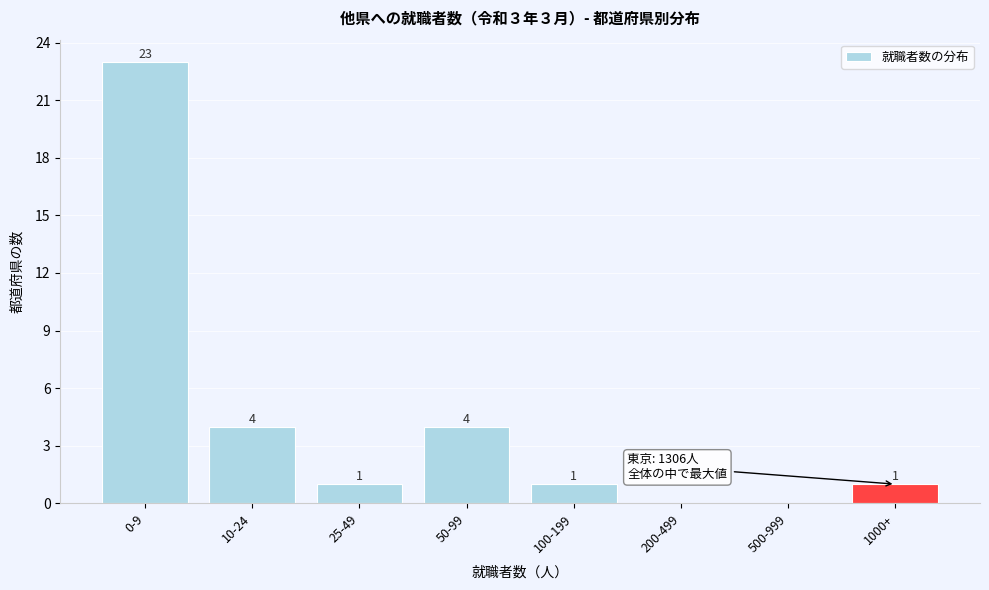

Reading left to right, extract all data points from this chart.

0-9=23	10-24=4	25-49=1	50-99=4	100-199=1	200-499=0	500-999=0	1000+=1